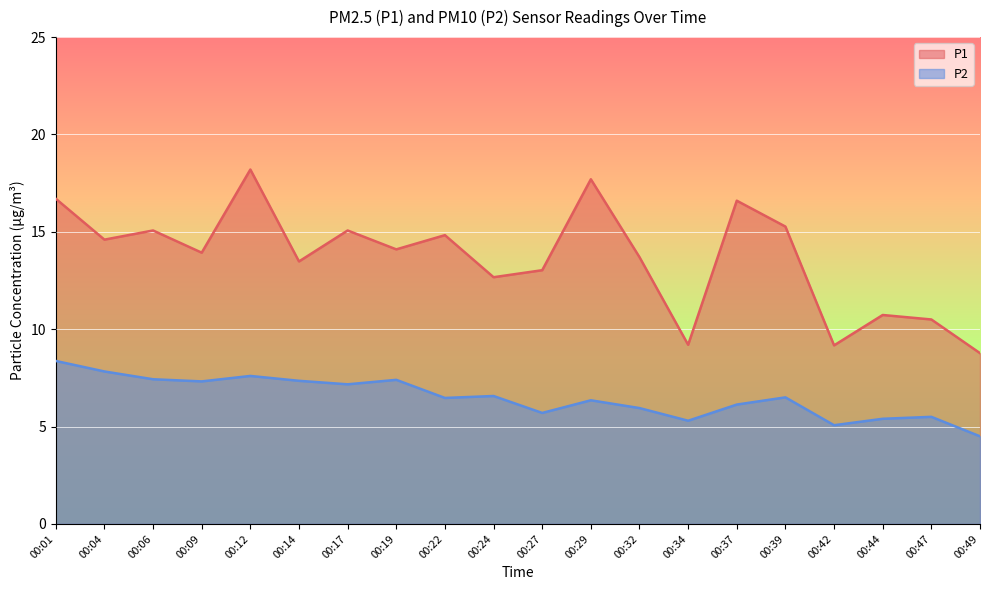

Which has a higher value, 00:19 or 00:29?

00:29